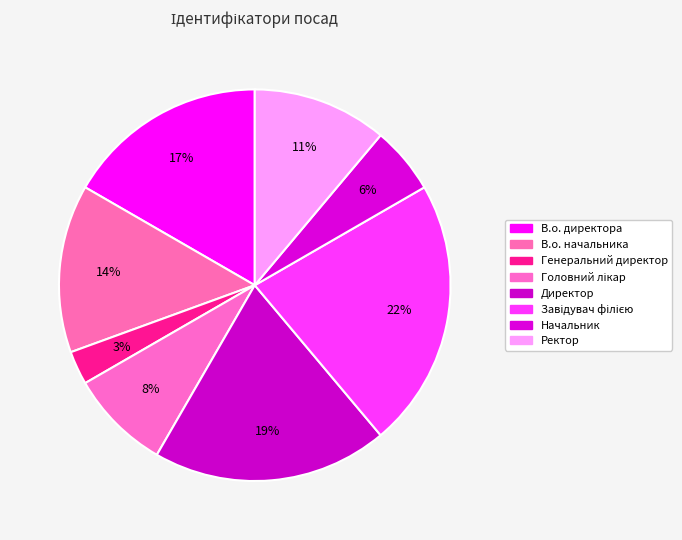

How many segments does this pie chart have?

8